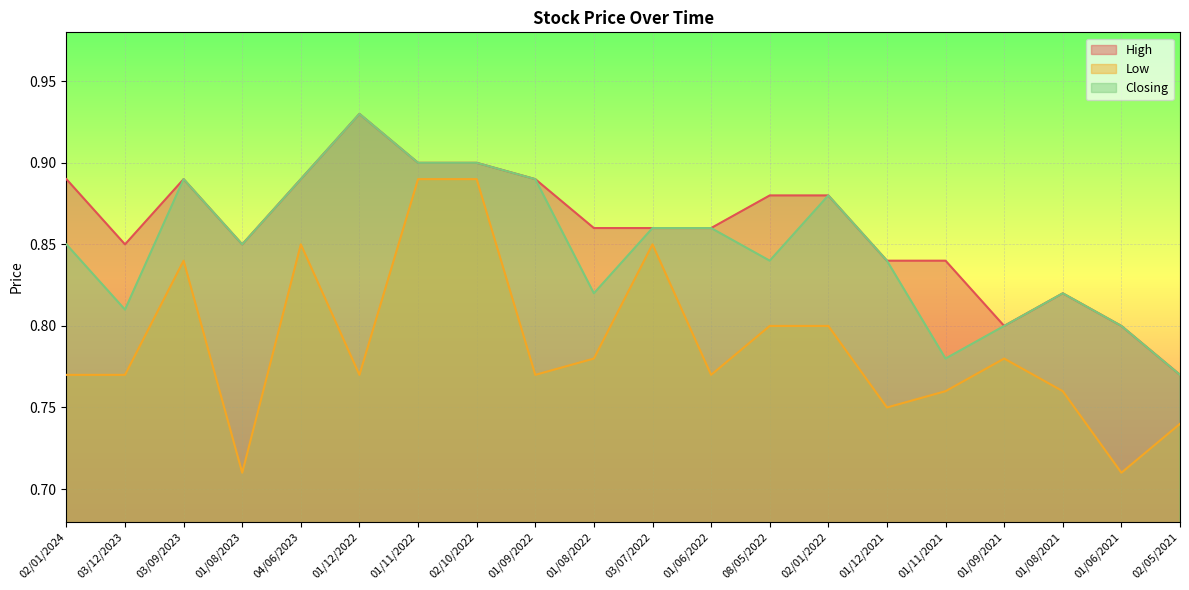

What is the greatest value displayed?

0.9